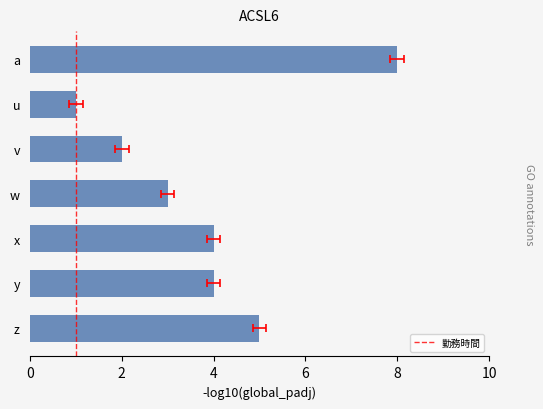

What is the difference between the maximum and second lowest values?

6